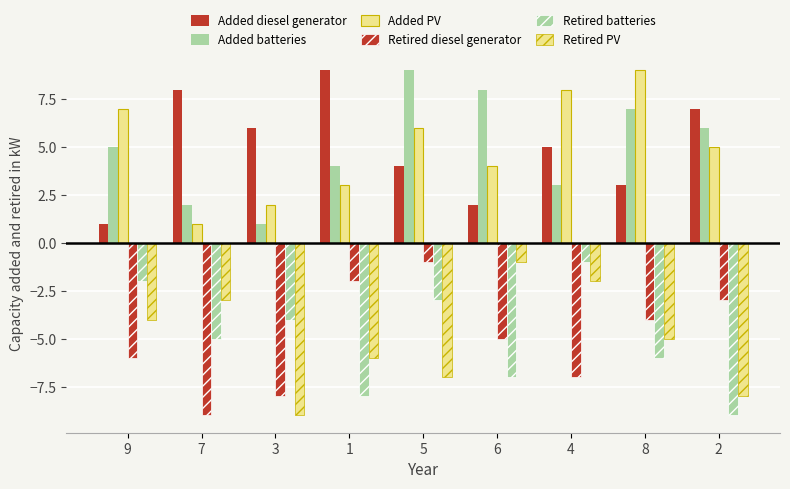

What is the label of the 5th bar from the right?

5